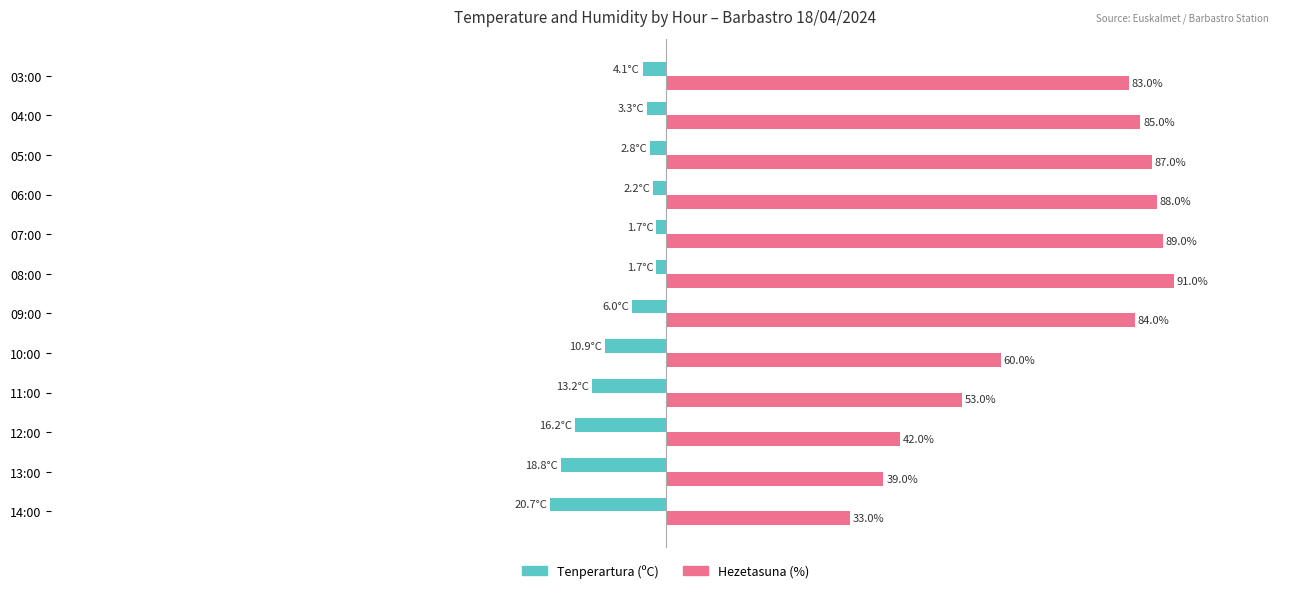

Which category has the lowest value in the Hezetasuna (%) series?

14:00